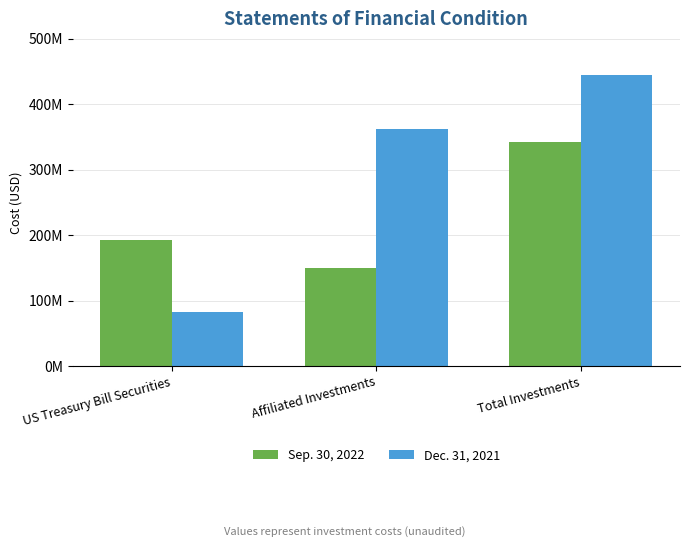

Between US Treasury Bill Securities and Total Investments, which series saw the biggest shift?

Dec. 31, 2021